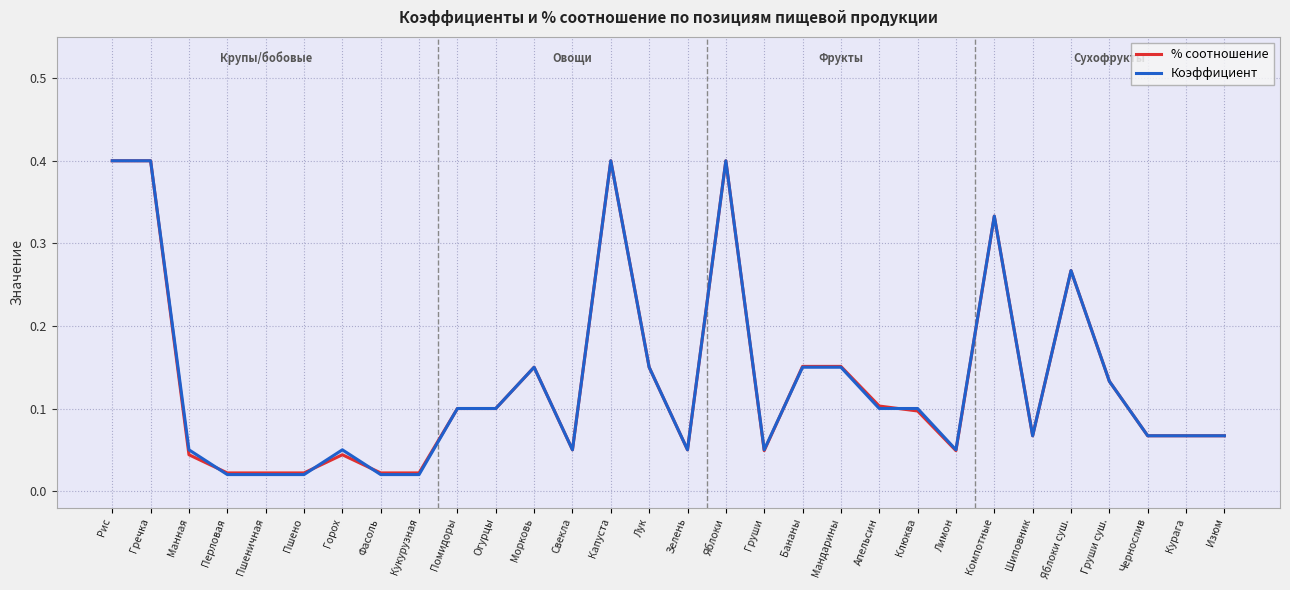

What is the label of the 14th point from the right?

Яблоки